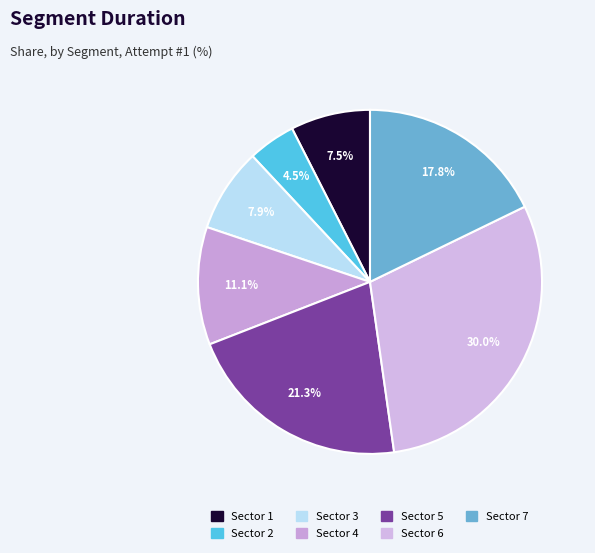

Is there a majority slice in this chart?

No